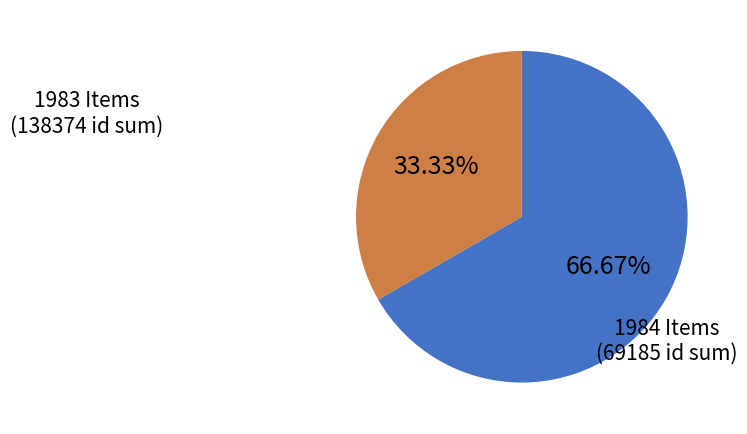

How many slices are in this pie chart?

2